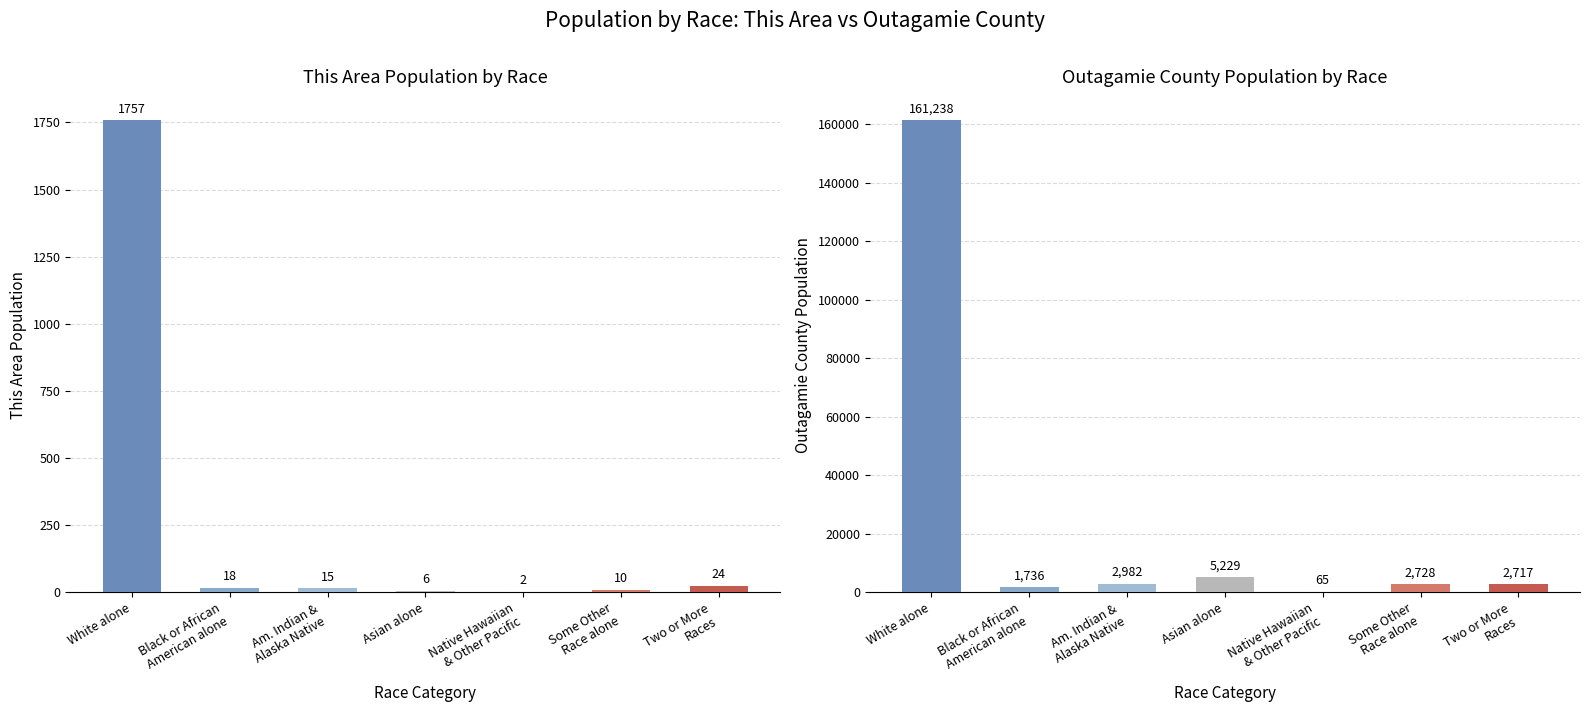

Rank the series by their average value, from highest to lowest.

Outagamie County, This Area